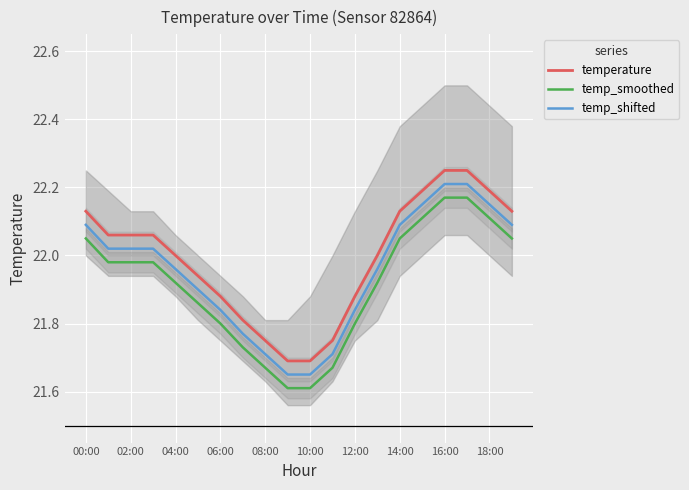

Is the value of temperature at 10:00 greater than the value of temp_smoothed at 14:00?

No